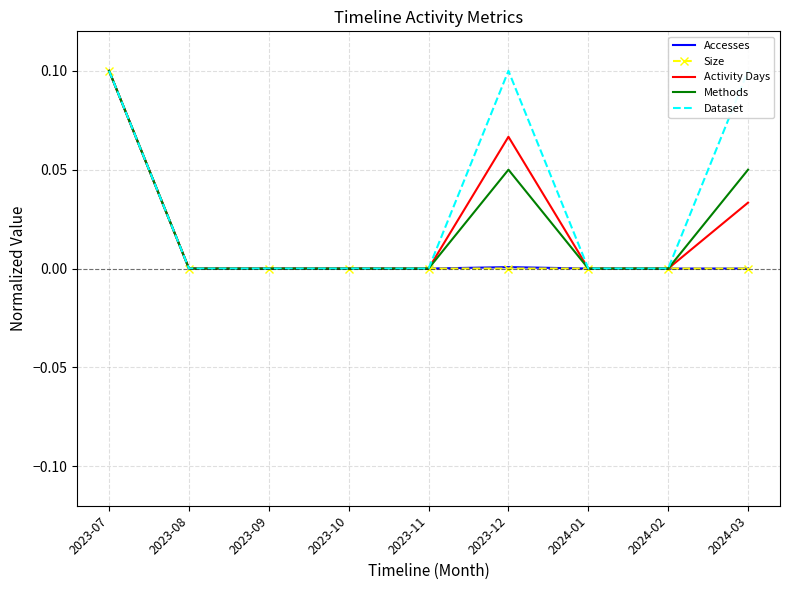

At which category is the sum across all series the highest?

2023-07